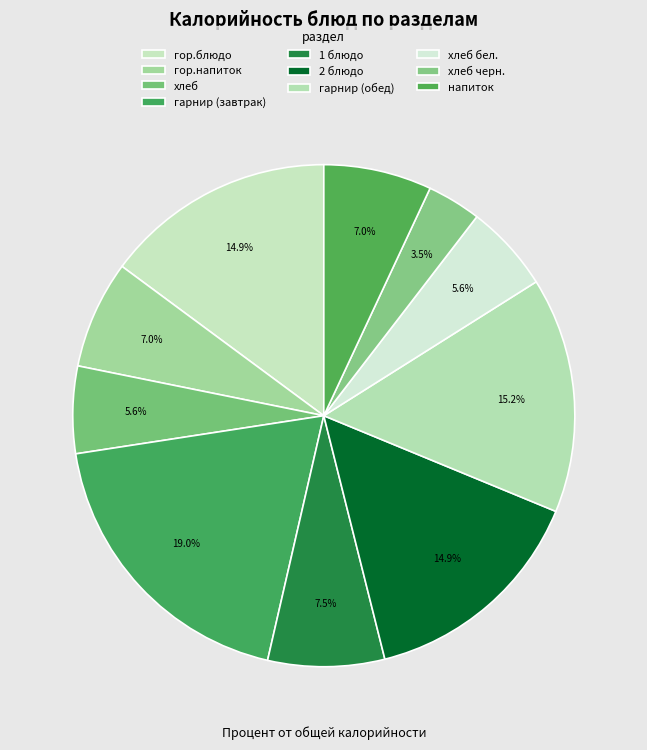

What is the smallest slice in the pie chart?

хлеб черн.